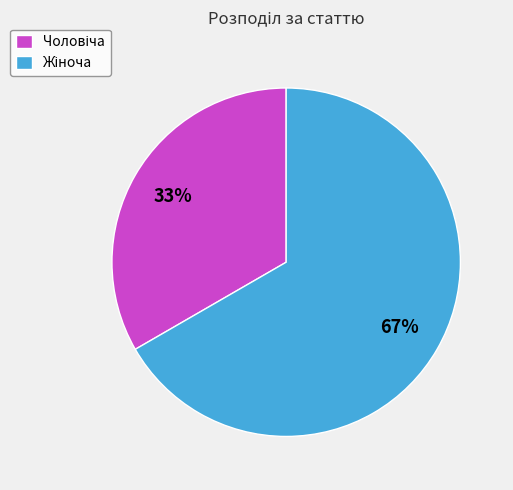

Does any single category account for the majority?

Yes